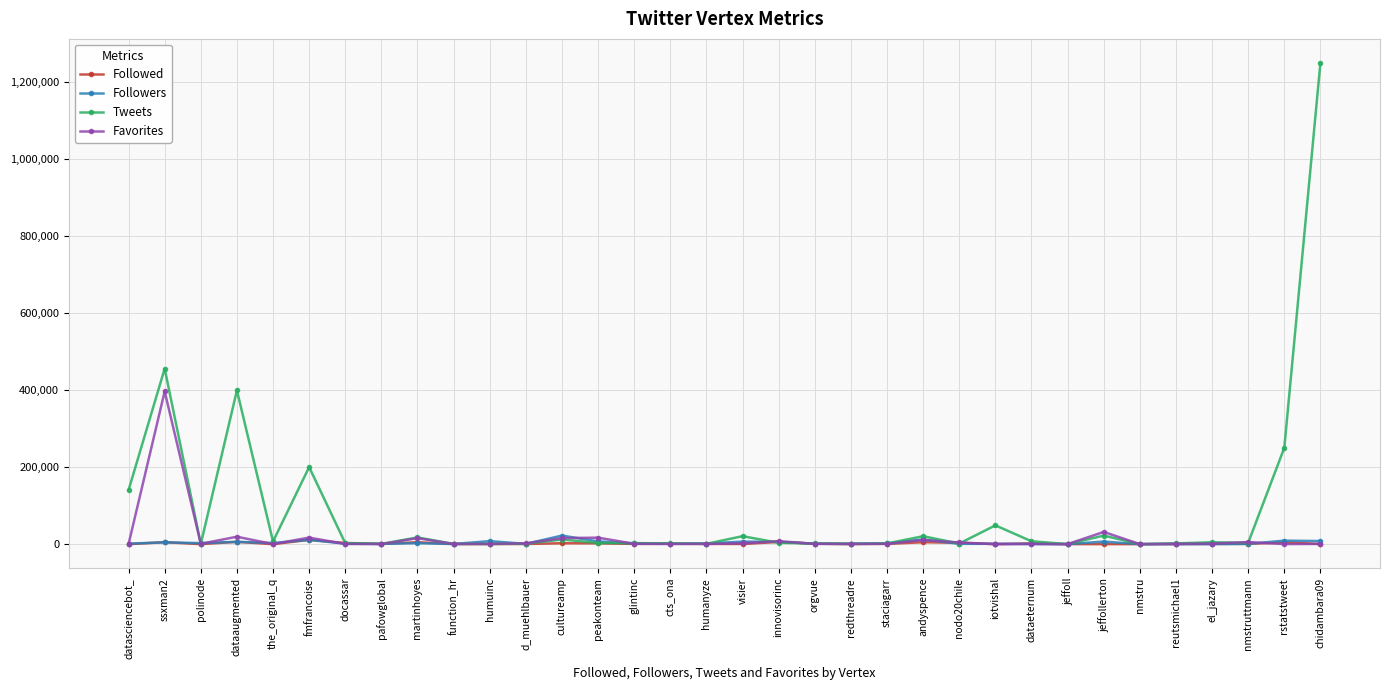

Which series ends up on top after the final intersection of Followed and Tweets?

Tweets